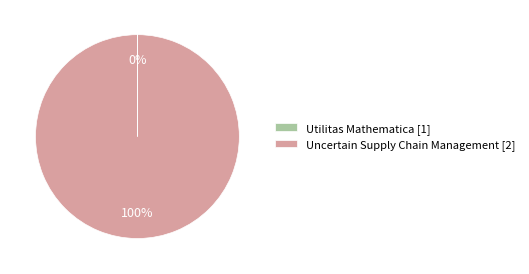

Is there any slice that represents more than half of the pie?

Yes